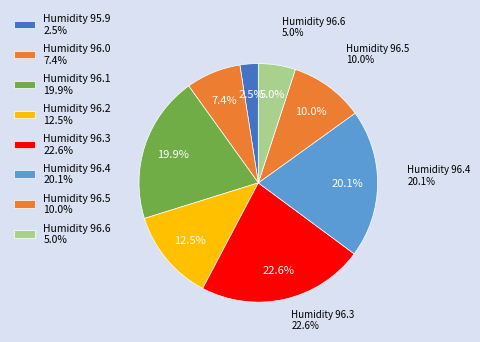

The 28 slice represents 1% of the pie. True or false?

False